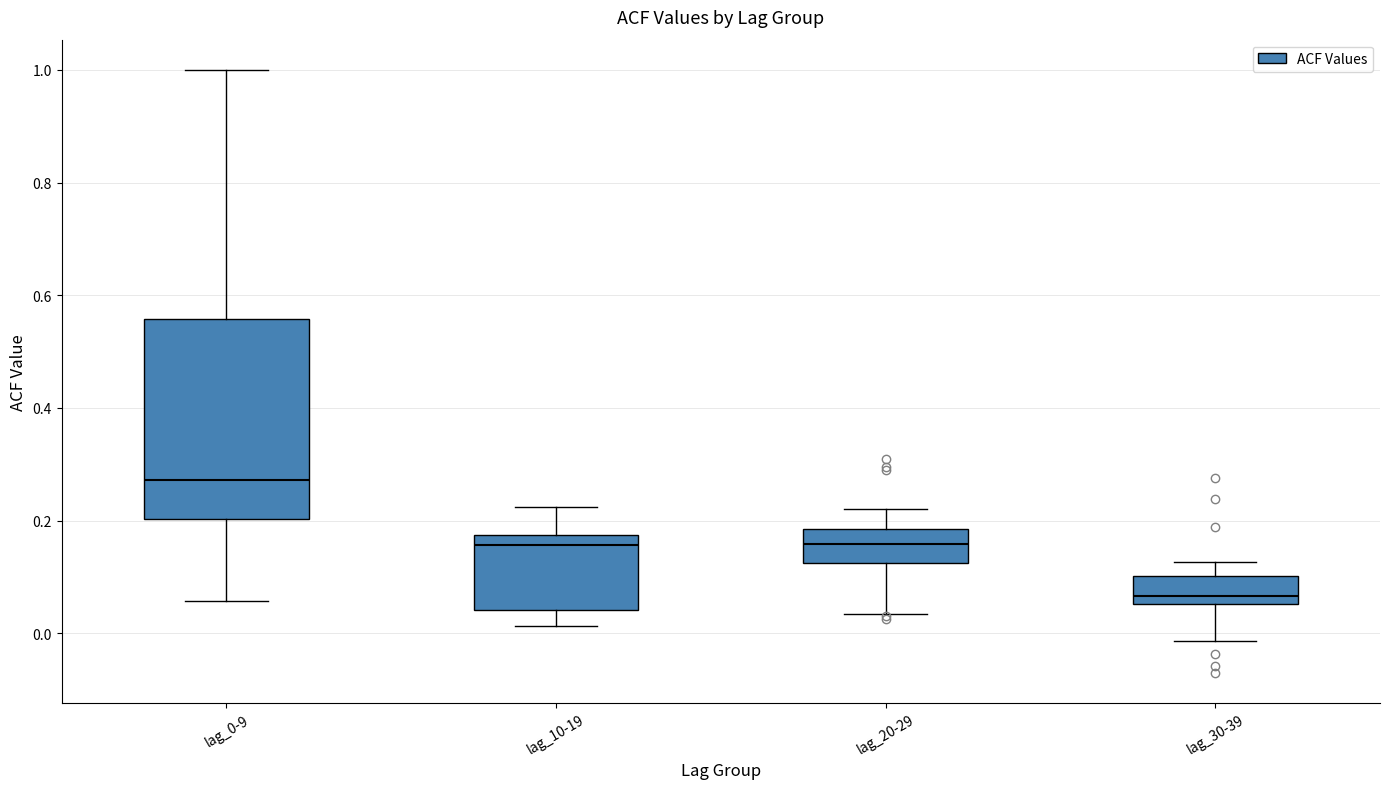

Which box has the highest median line?

lag_0-9